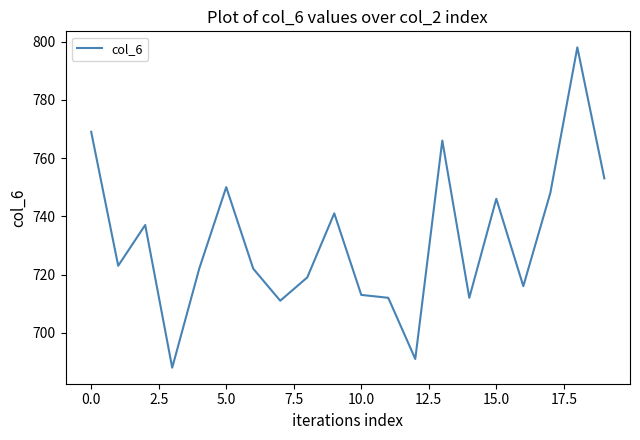

What is the smallest value displayed?

688